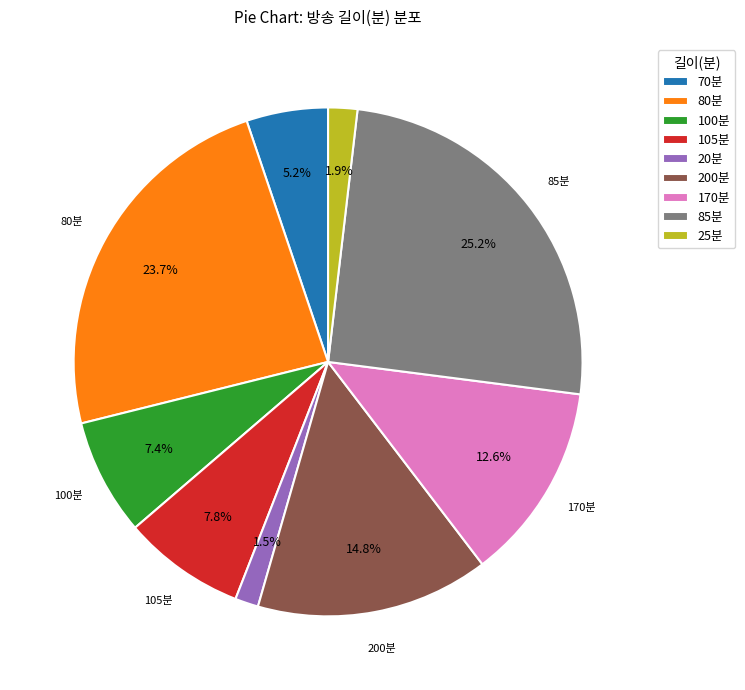

What is the largest slice in the pie chart?

85분